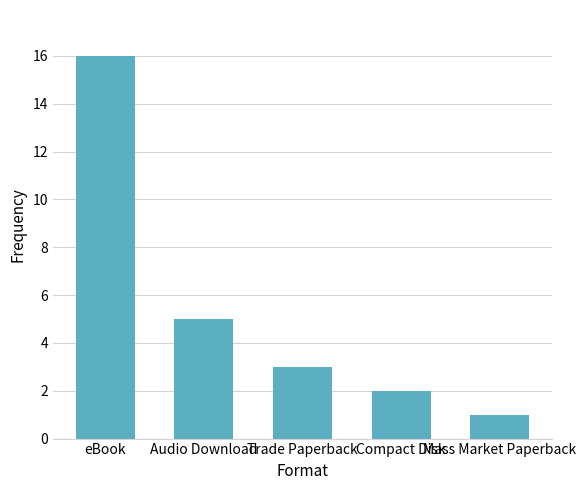

At which label is the value closest to 8?

Audio Download